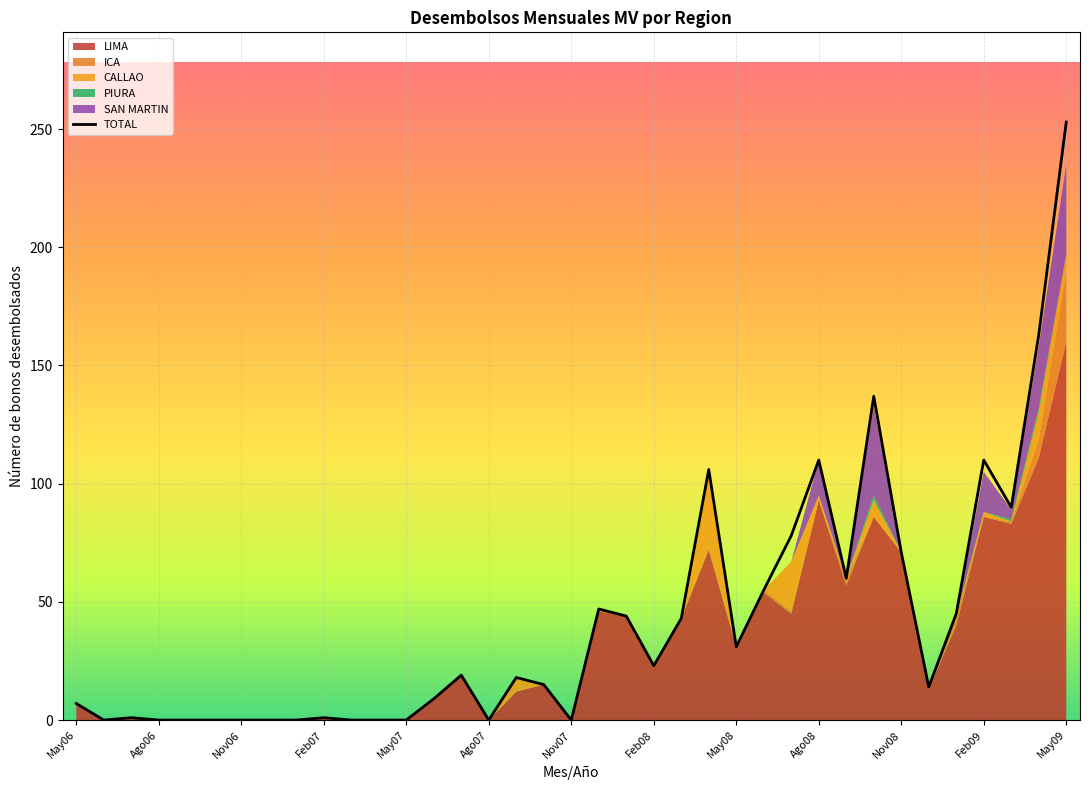

At which label does LIMA reach its minimum?

Jun06